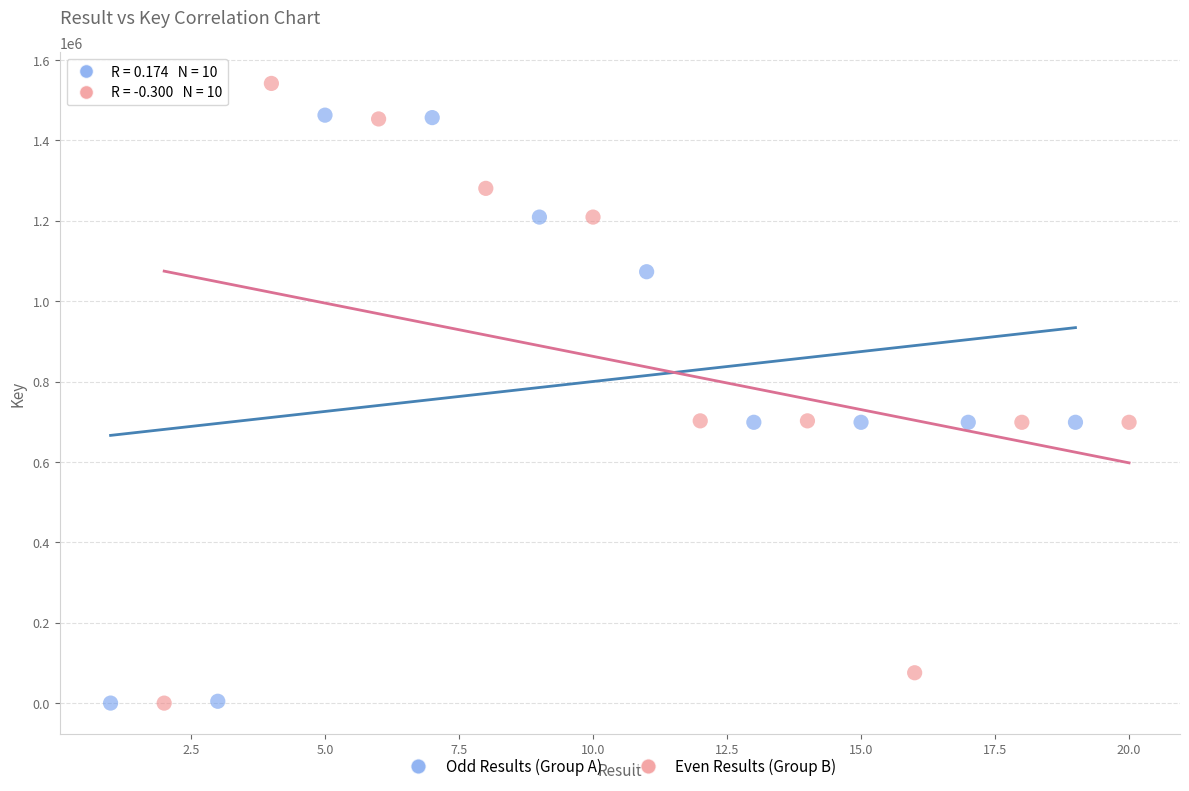

Which series reaches the maximum Y coordinate?

Even Results (Group B)